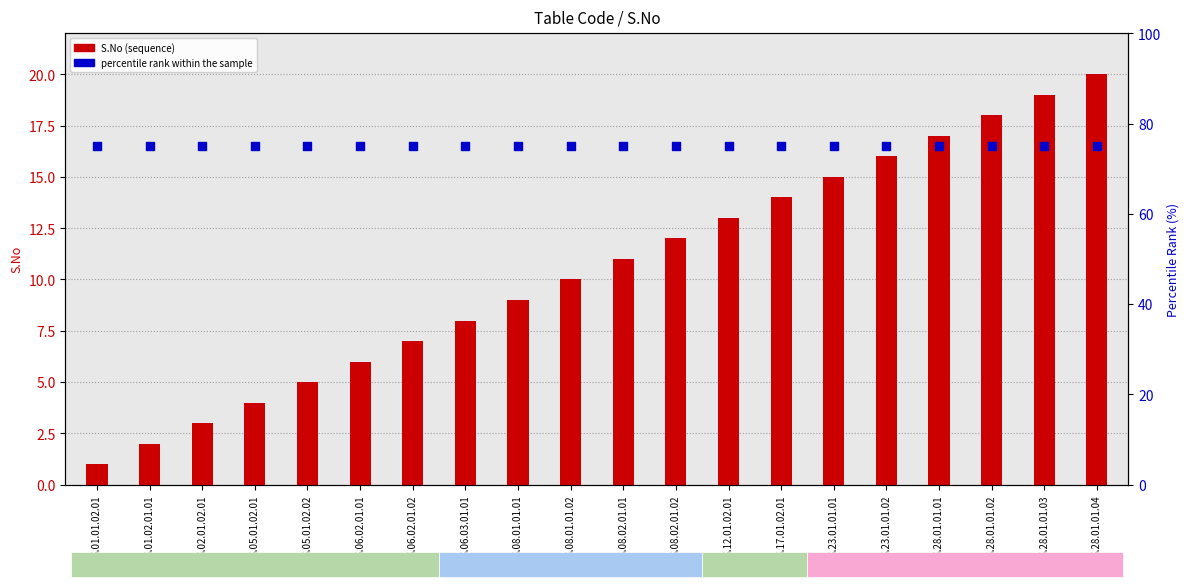

Which series has the largest total across all categories?

percentile rank within the sample